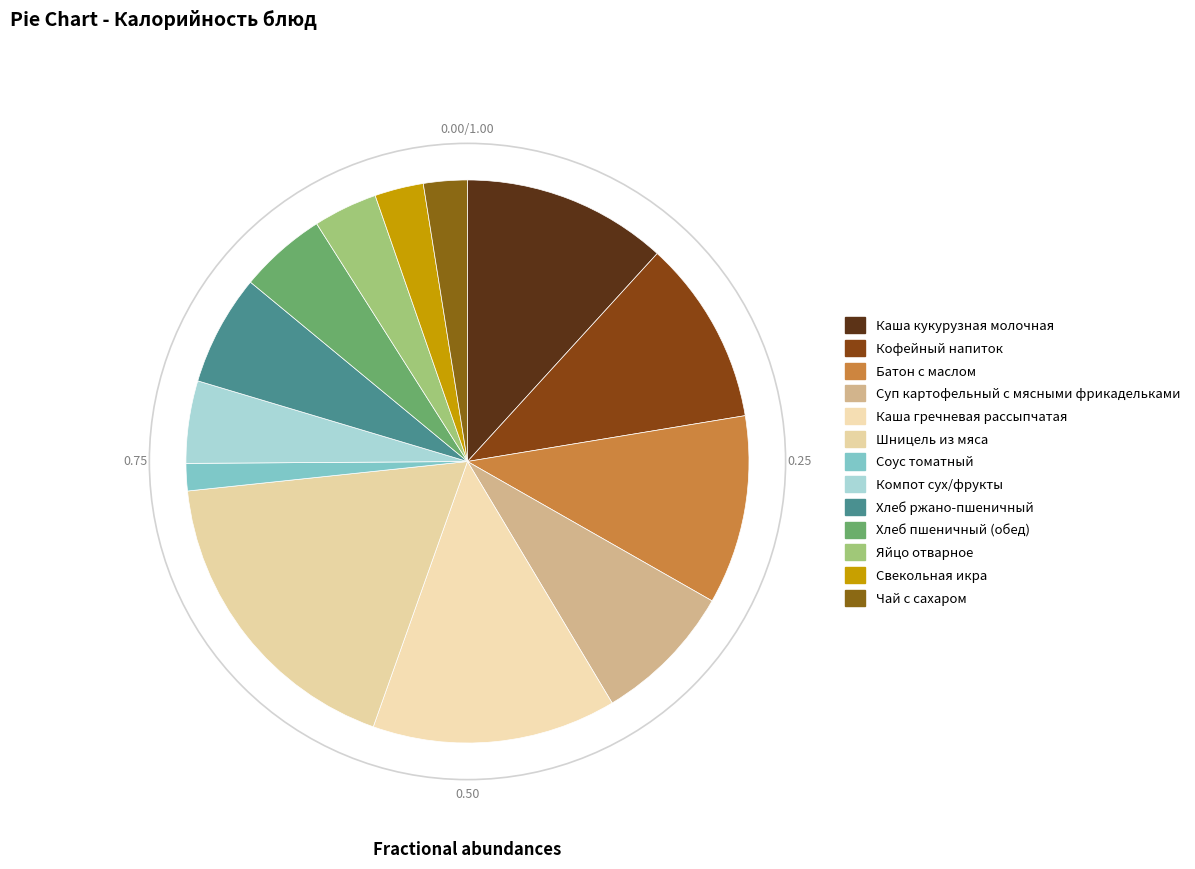

True or false: Хлеб ржано-пшеничный accounts for 18% of the total.

False